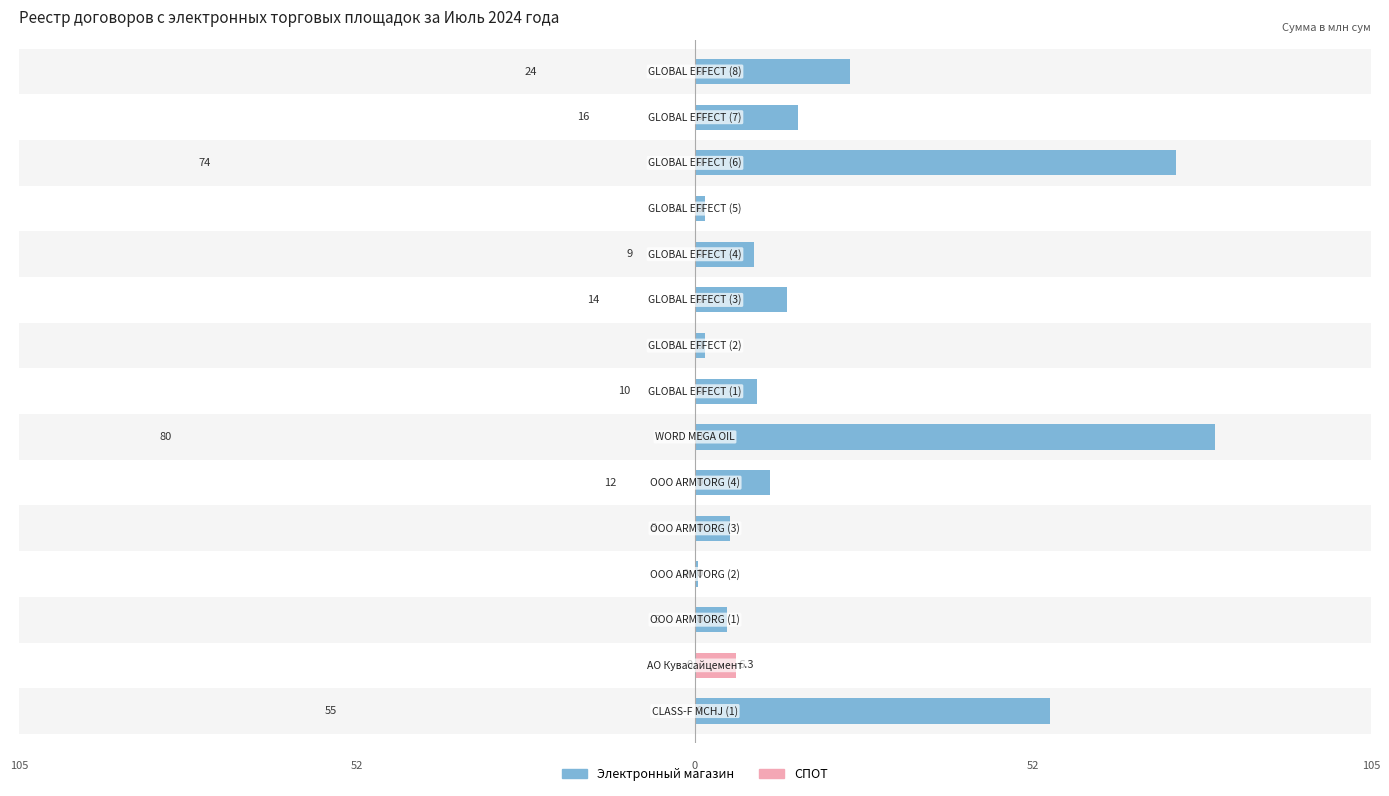

What is the highest value of the Электронный магазин series?

80.5